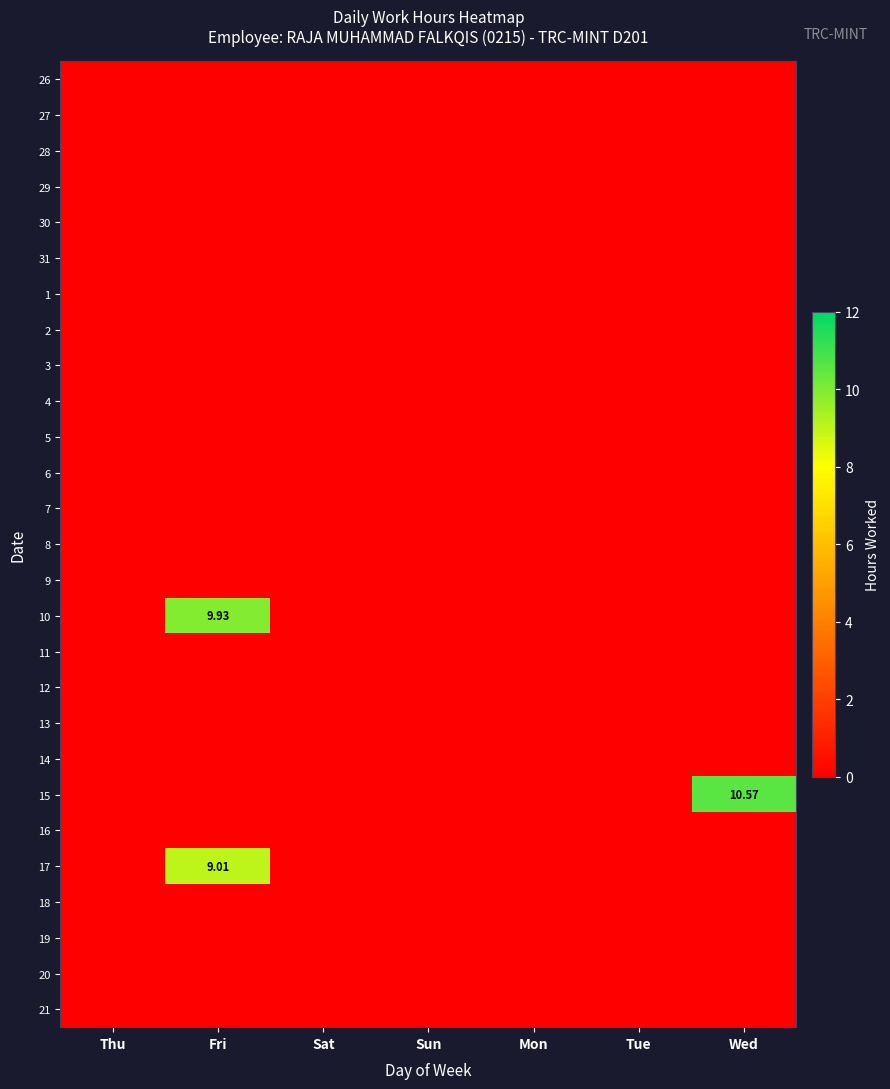

How many categories are shown in the chart?

7